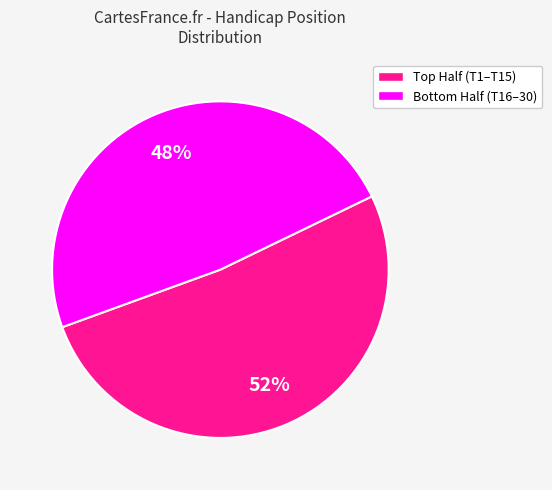

To the nearest percent, what is the average slice percentage?

50%